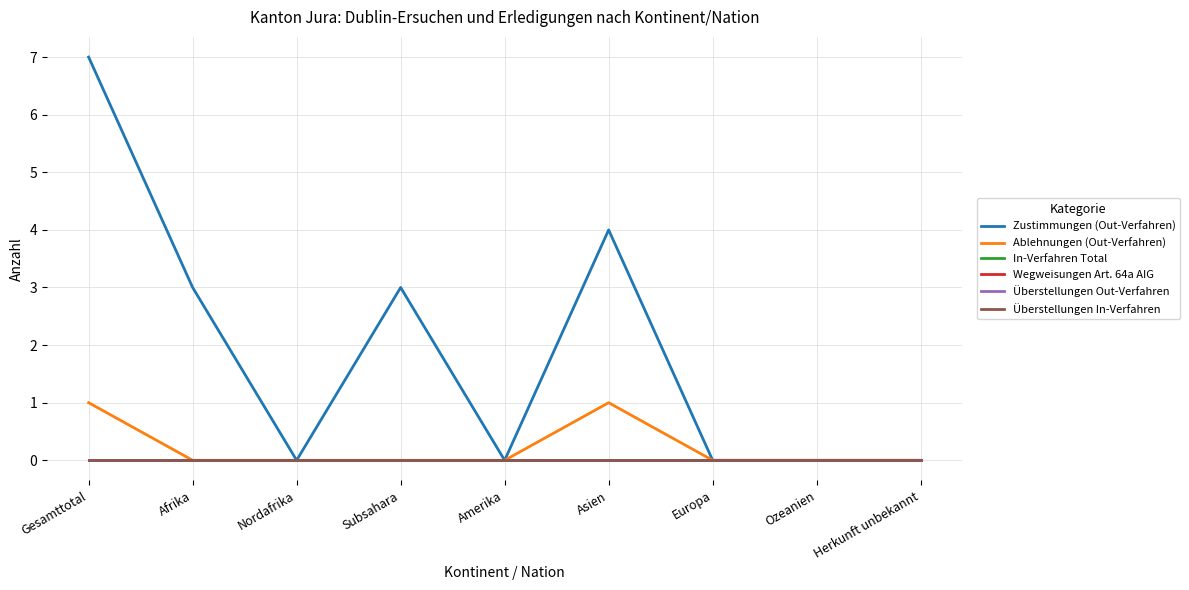

Does the chart have visible grid lines?

Yes